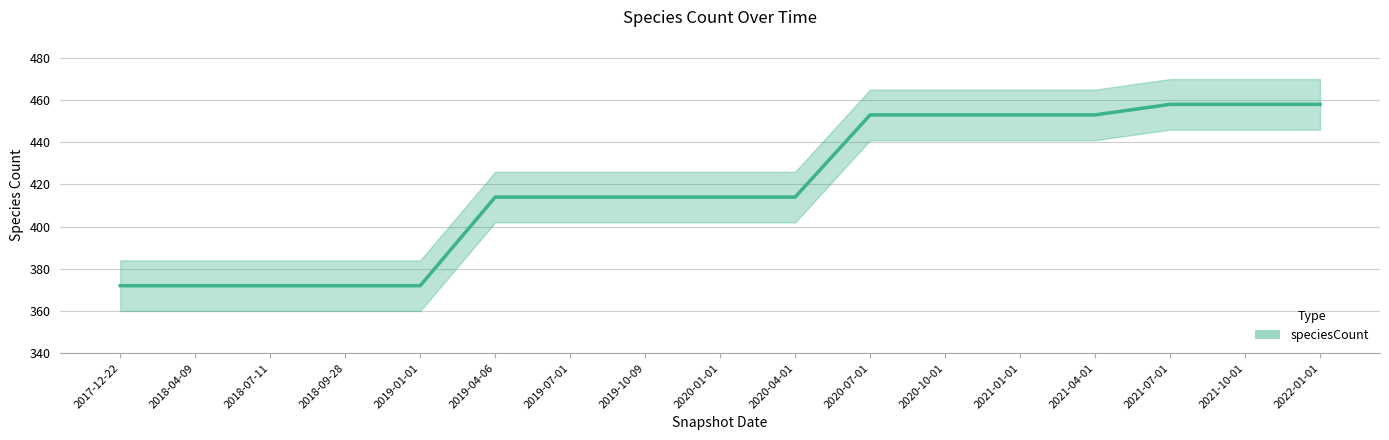

What is the greatest value displayed?

458